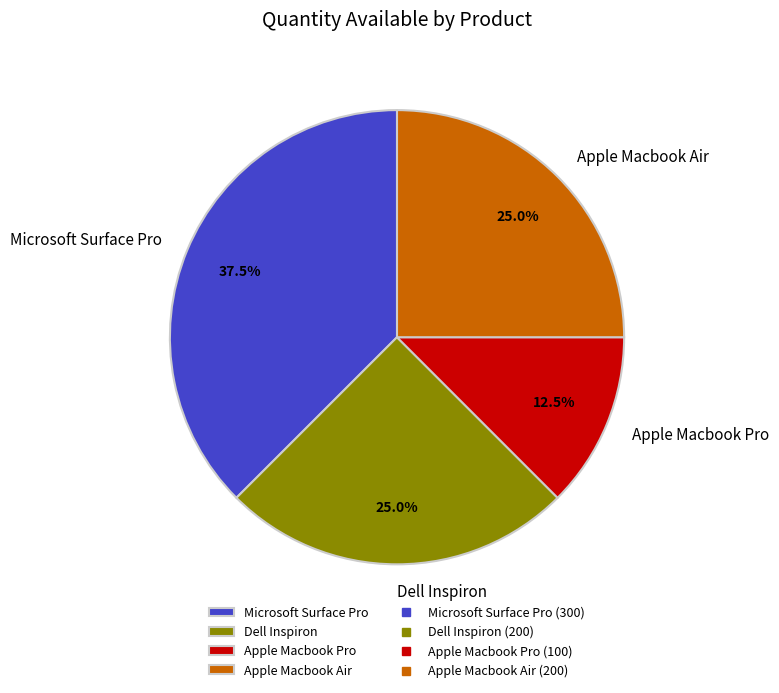

Which slice is the largest?

Microsoft Surface Pro